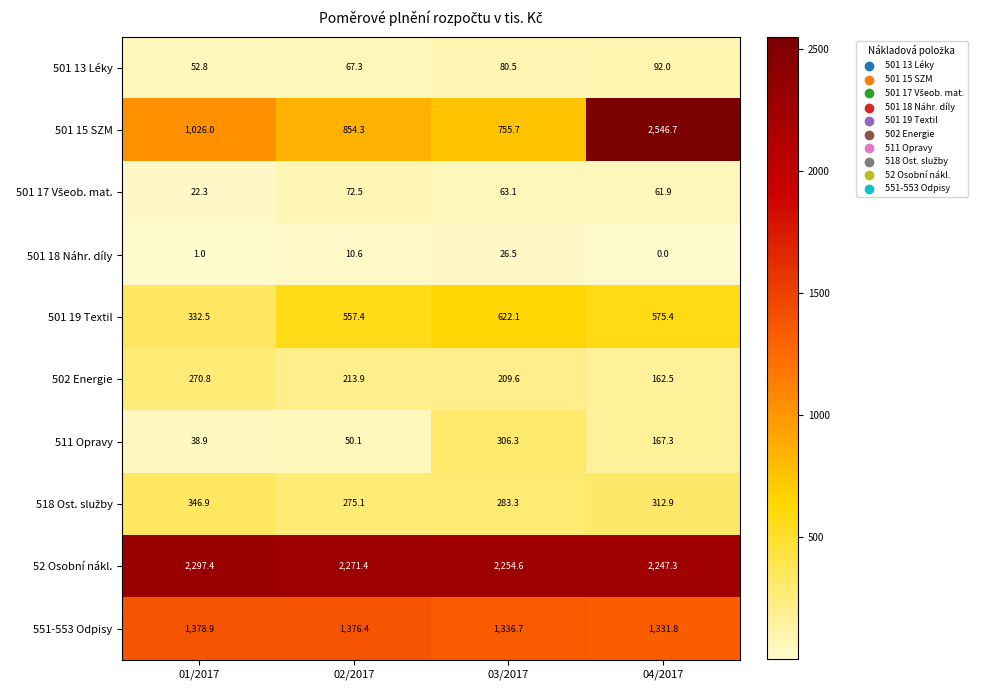

List the labels in order of 501 13 Léky value, largest first.

04/2017, 03/2017, 02/2017, 01/2017